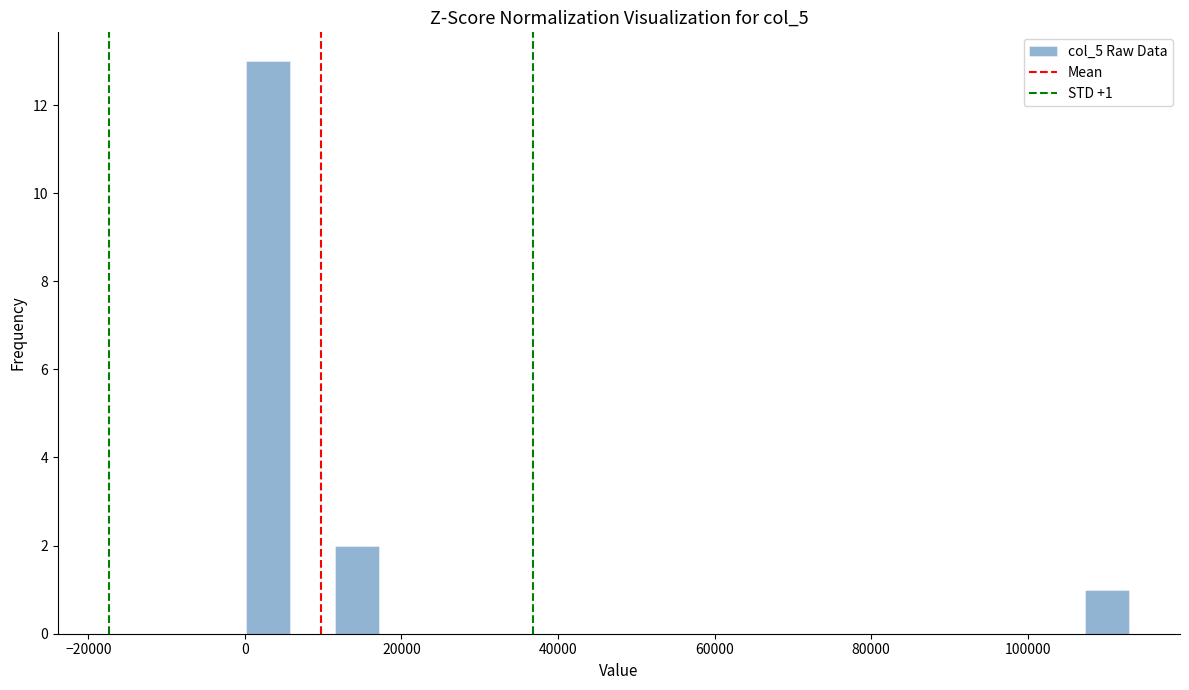

Around what value on the x-axis is the tallest bar? Give the approximate position of its centre, as read against the axis.

4000